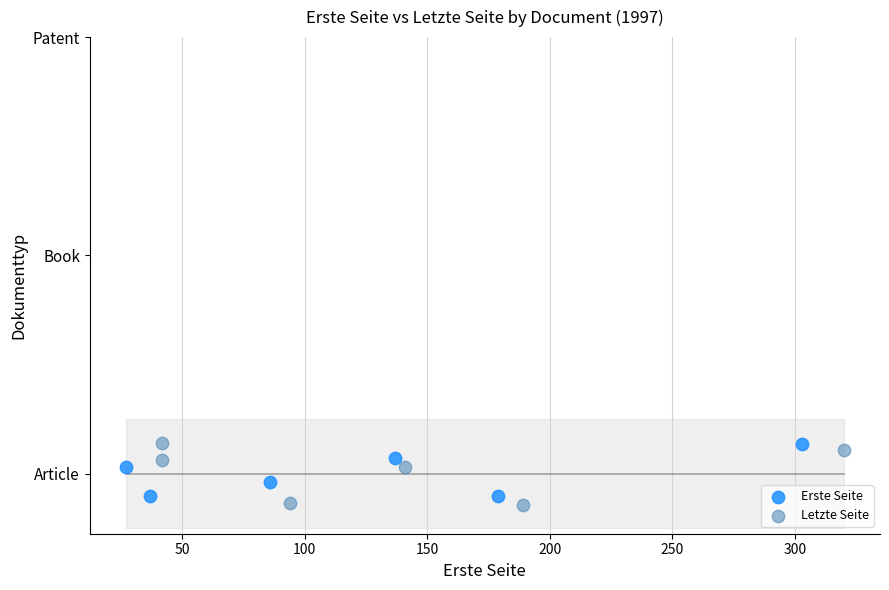

What are all the series names shown in the legend?

Erste Seite, Letzte Seite